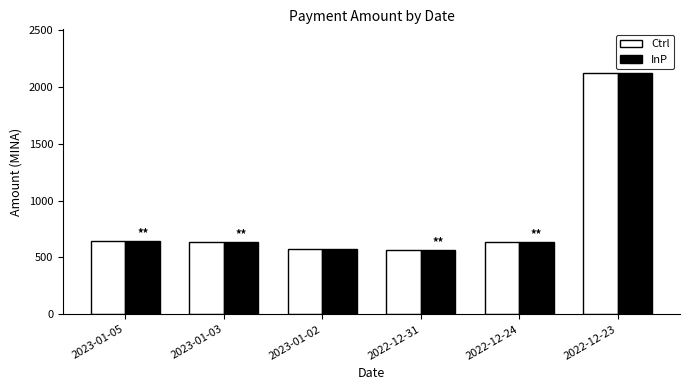

How many groups of bars are there?

6